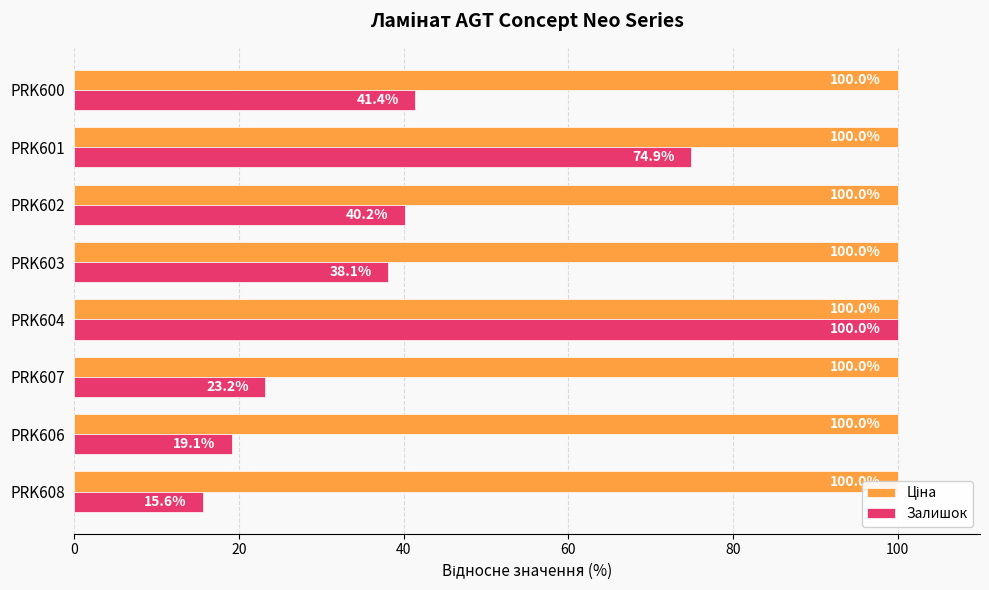

What position from the left is 40?

3